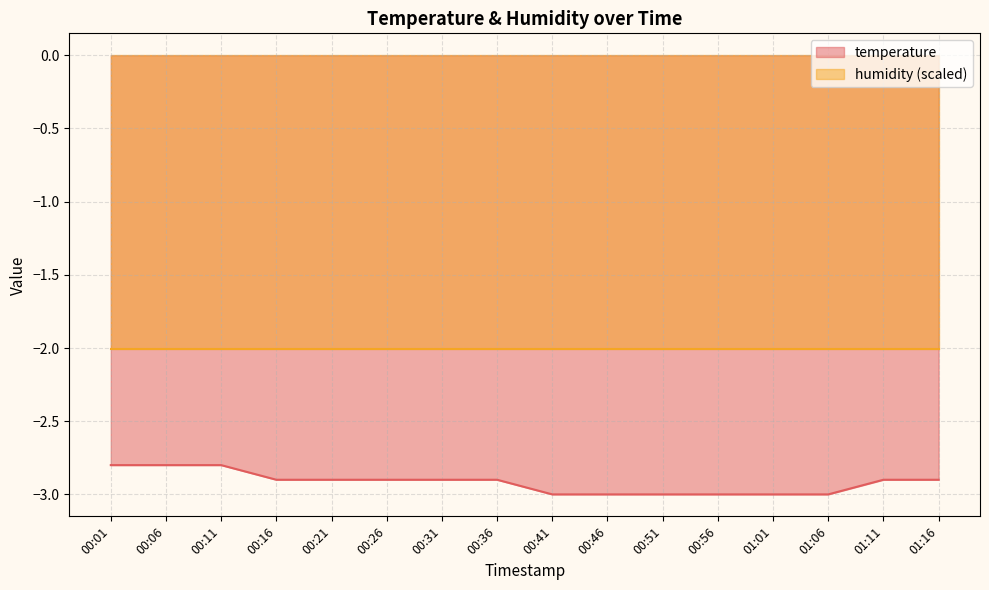

What is the difference between the second highest and minimum values?

0.2